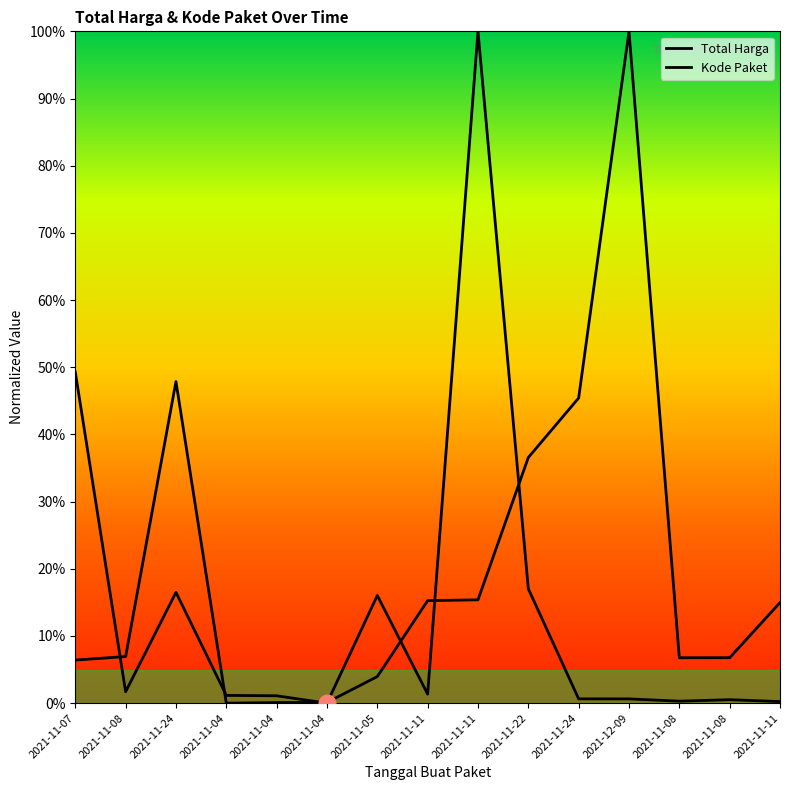

In Total Harga, how many points are higher than both neighbors (excluding endpoints)?

4